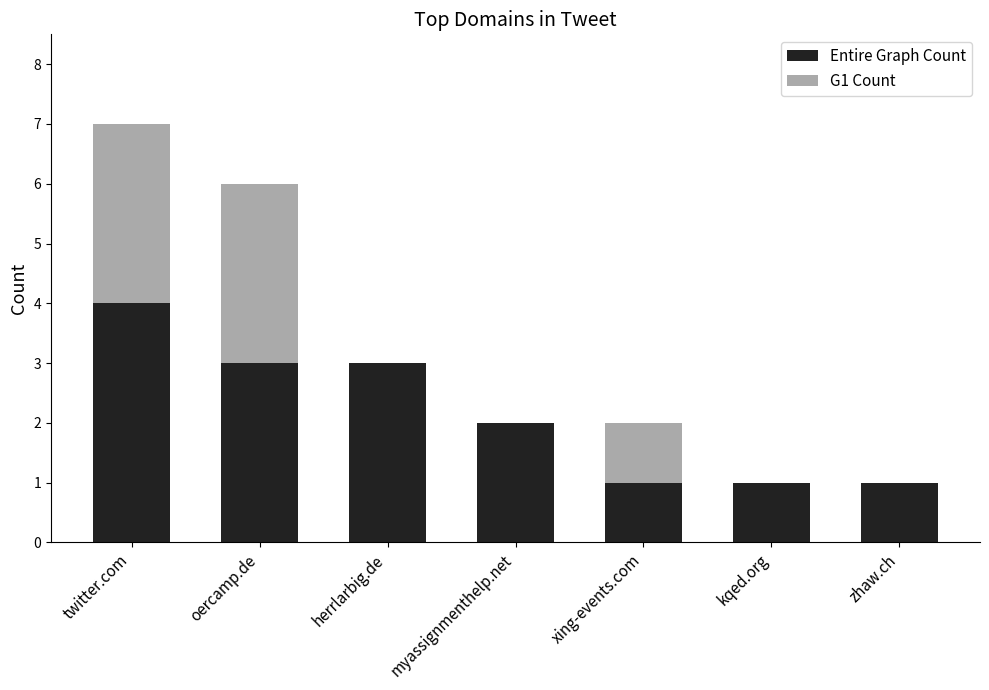

Where is Entire Graph Count nearest to the value 2?

myassignmenthelp.net